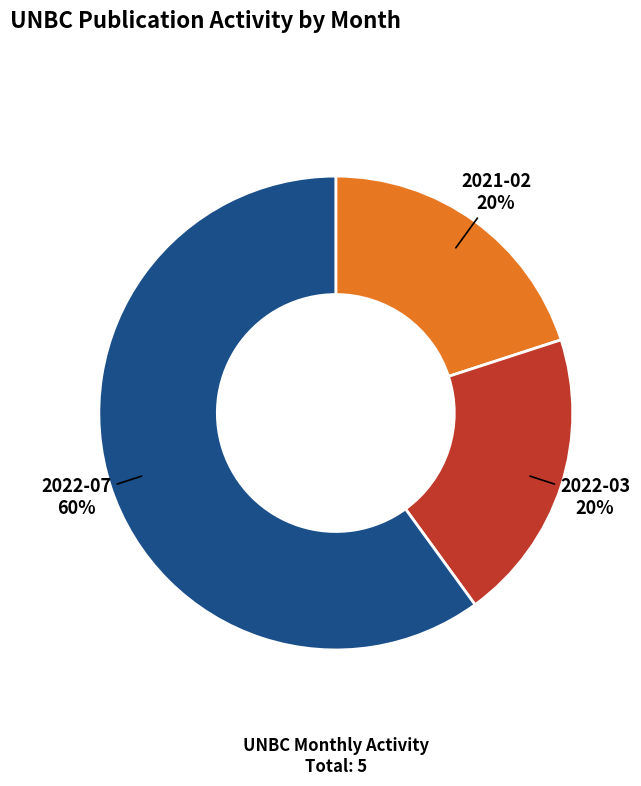

Does any single category account for the majority?

Yes